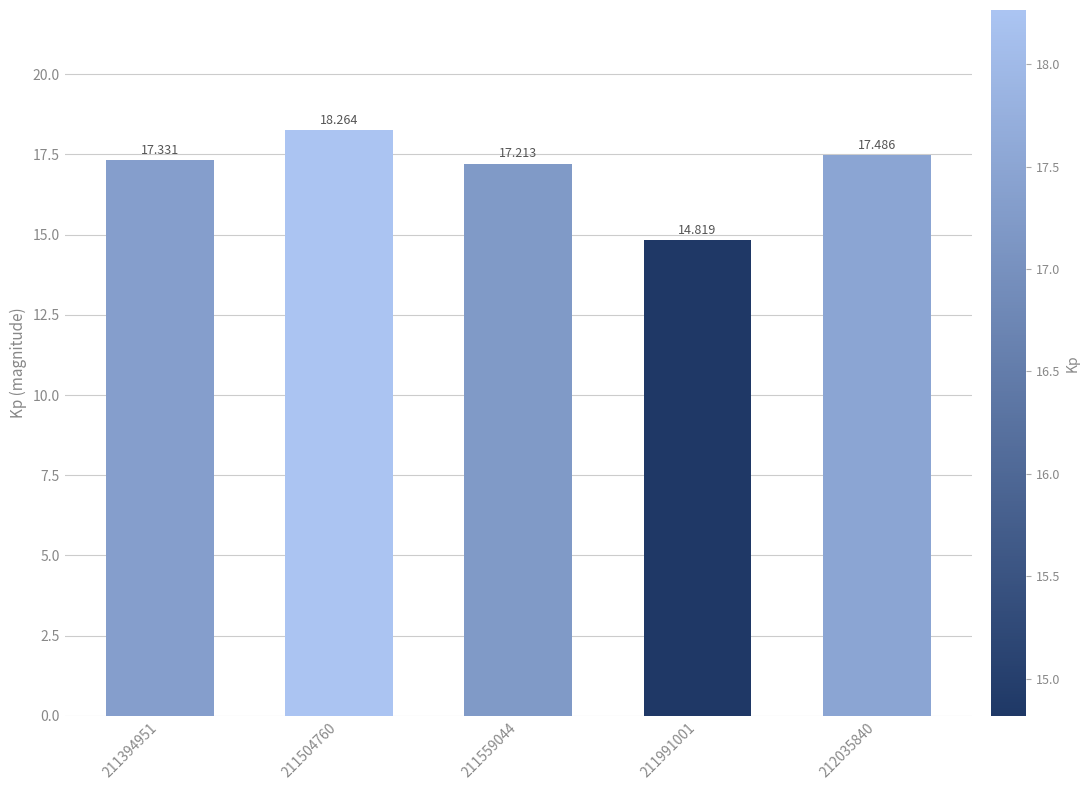

The value at 211504760 is 18.3. True or false?

True